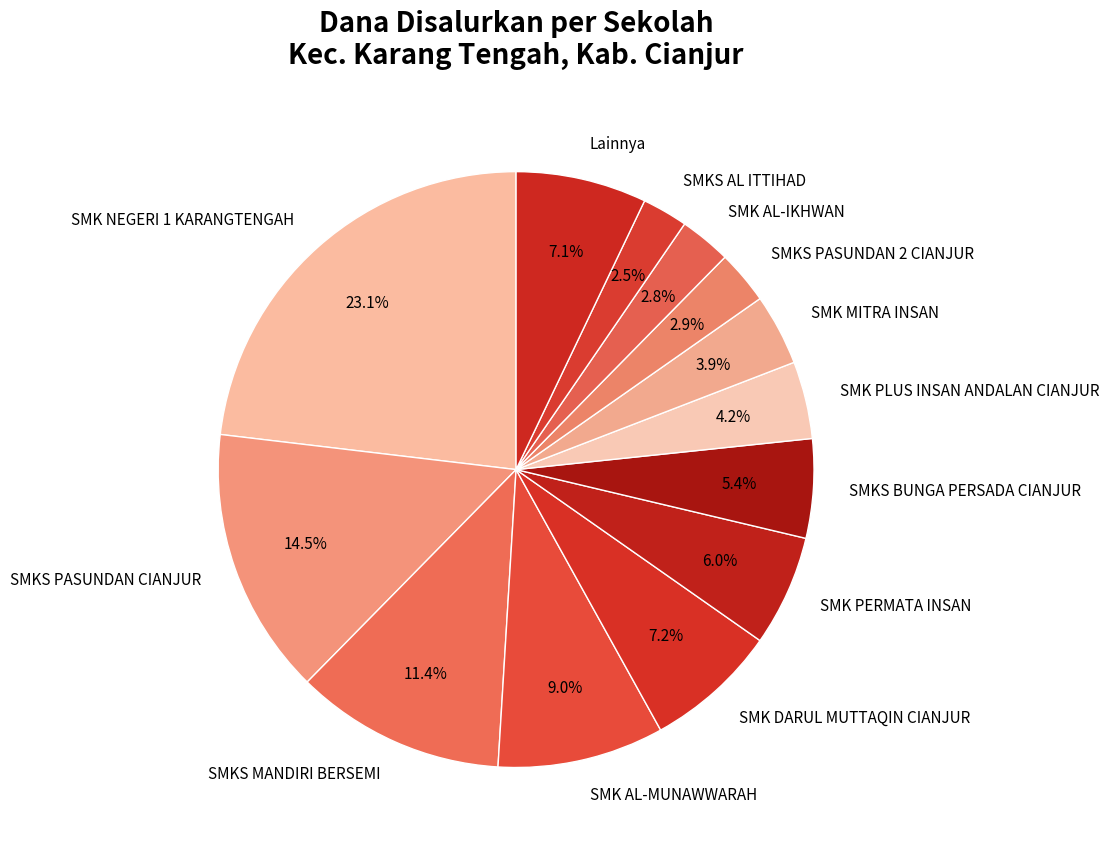

To the nearest percent, what portion does SMK PLUS INSAN ANDALAN CIANJUR represent?

4%